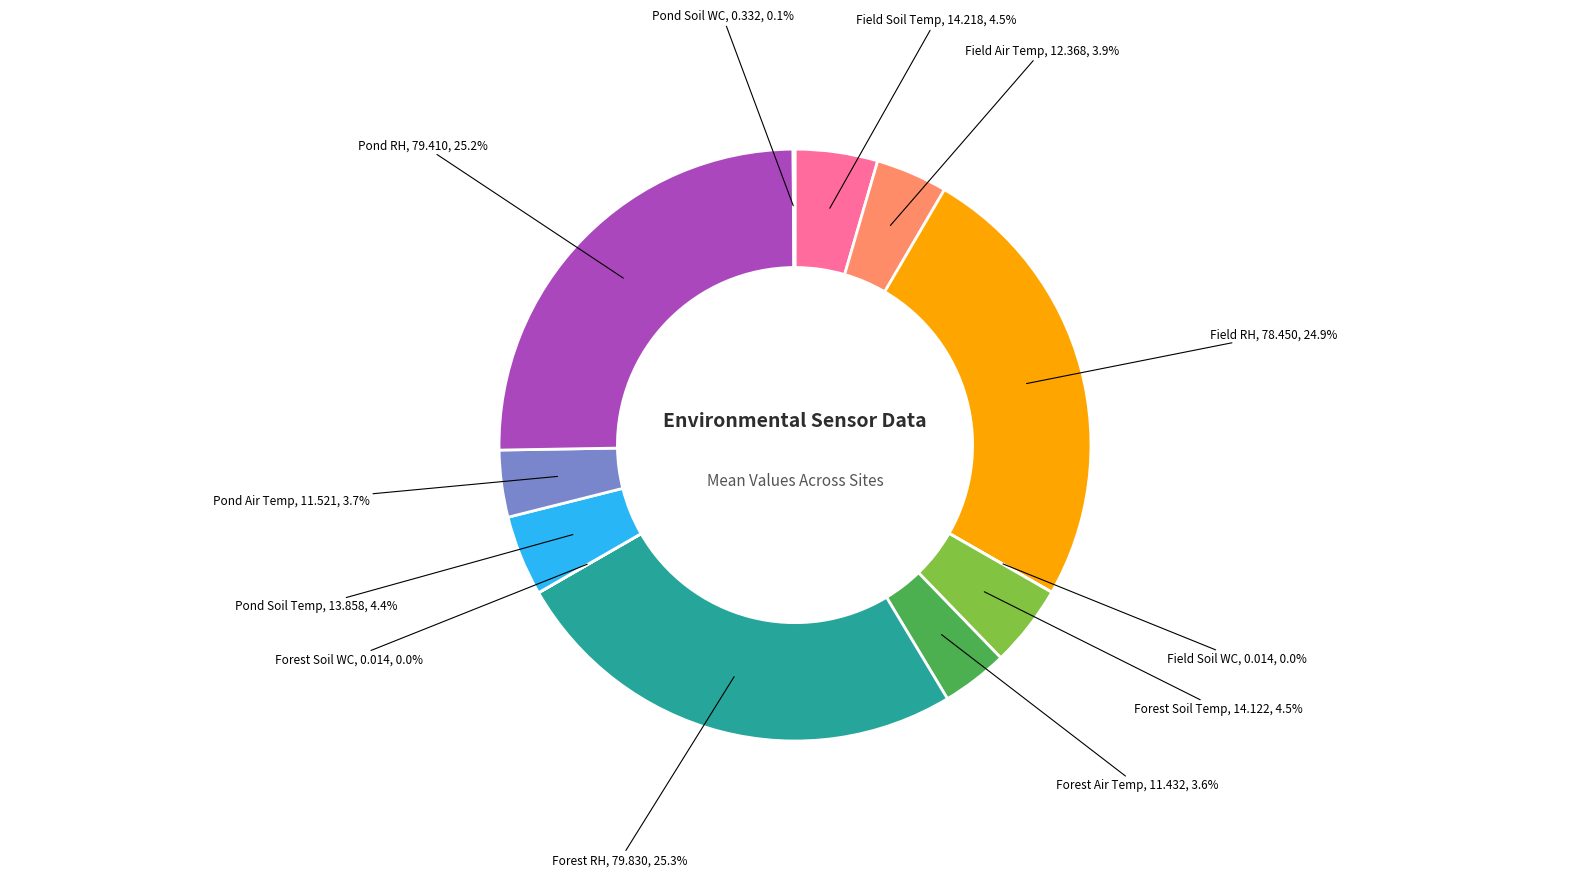

What is the ratio of the value at Pond RH to the value at Field RH?

1.0